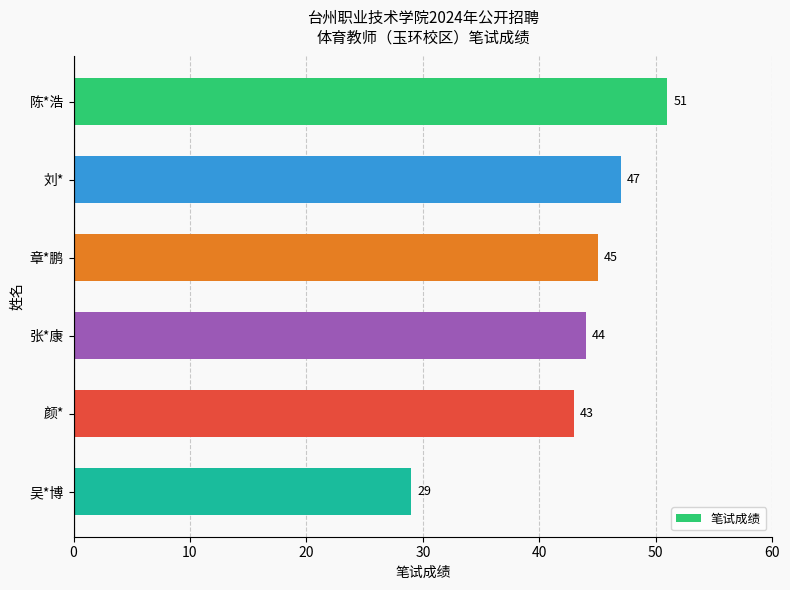

What is the maximum value shown in the chart?

51